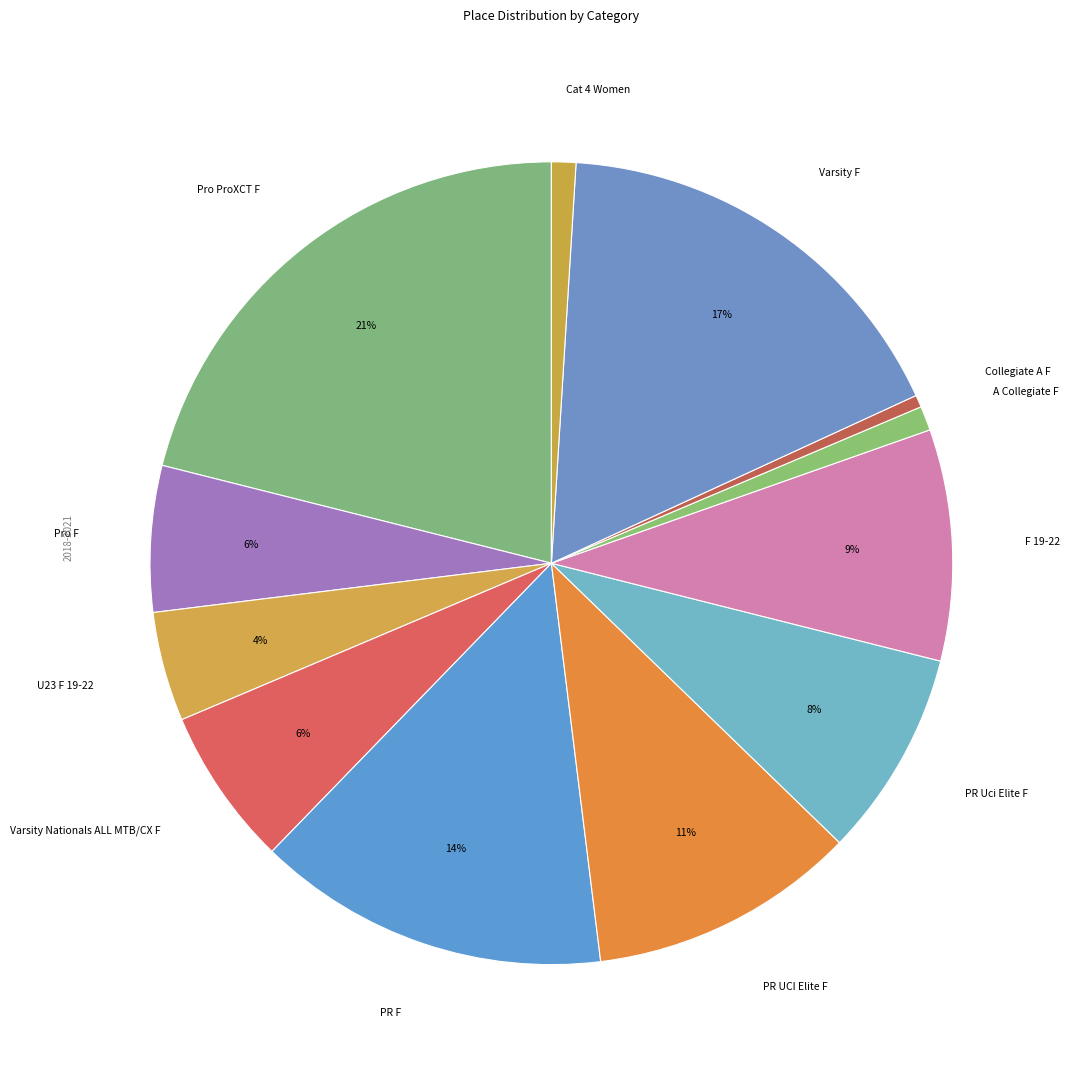

Which slice is the largest?

Pro ProXCT F